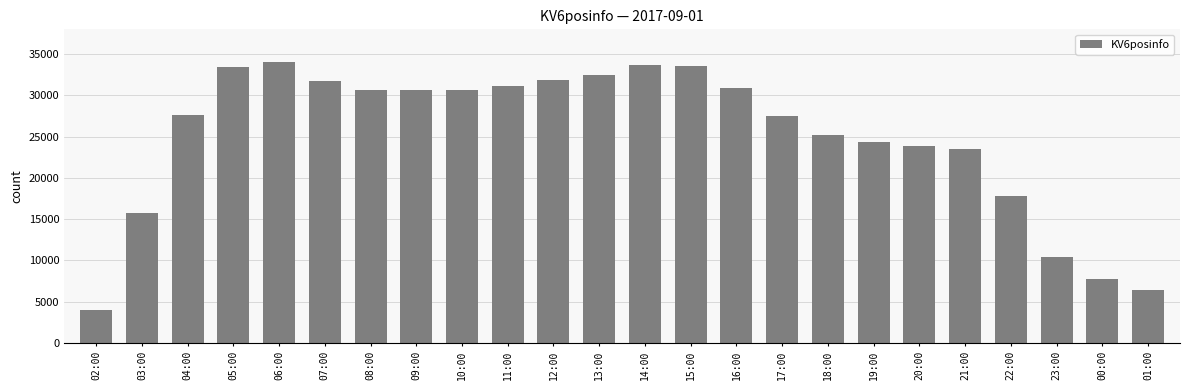

Is it true that the value at 19:00 is 24298?

True